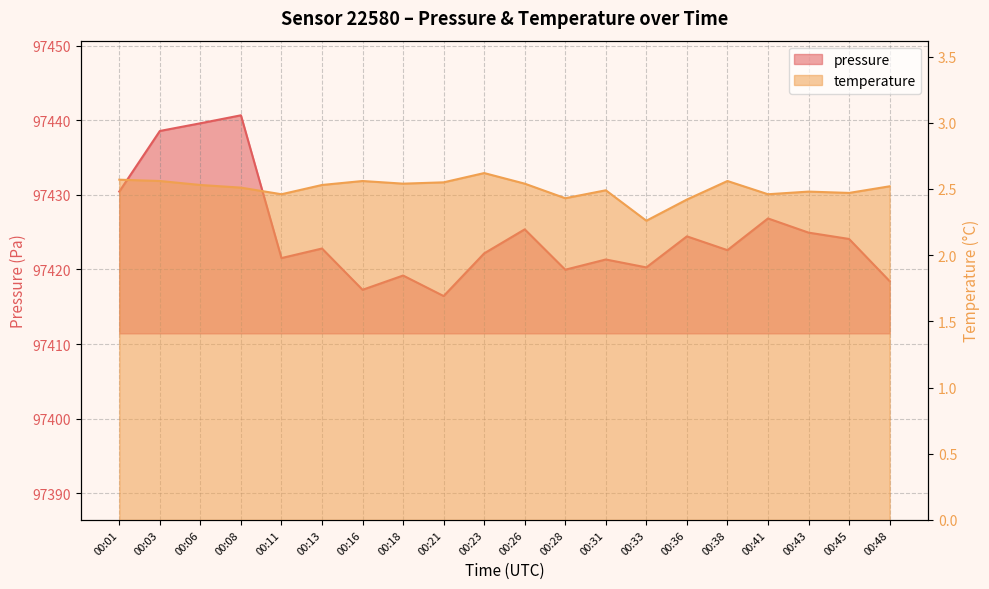

Count the temperature values in the range 2 to 3.

20